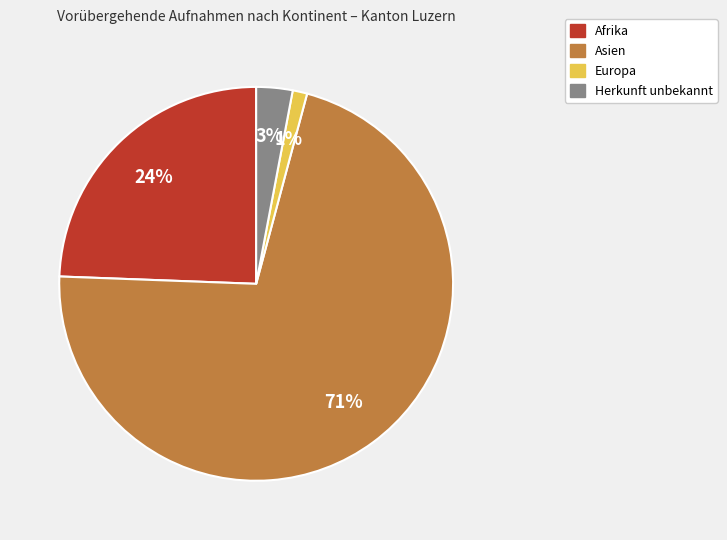

Is there a majority slice in this chart?

Yes